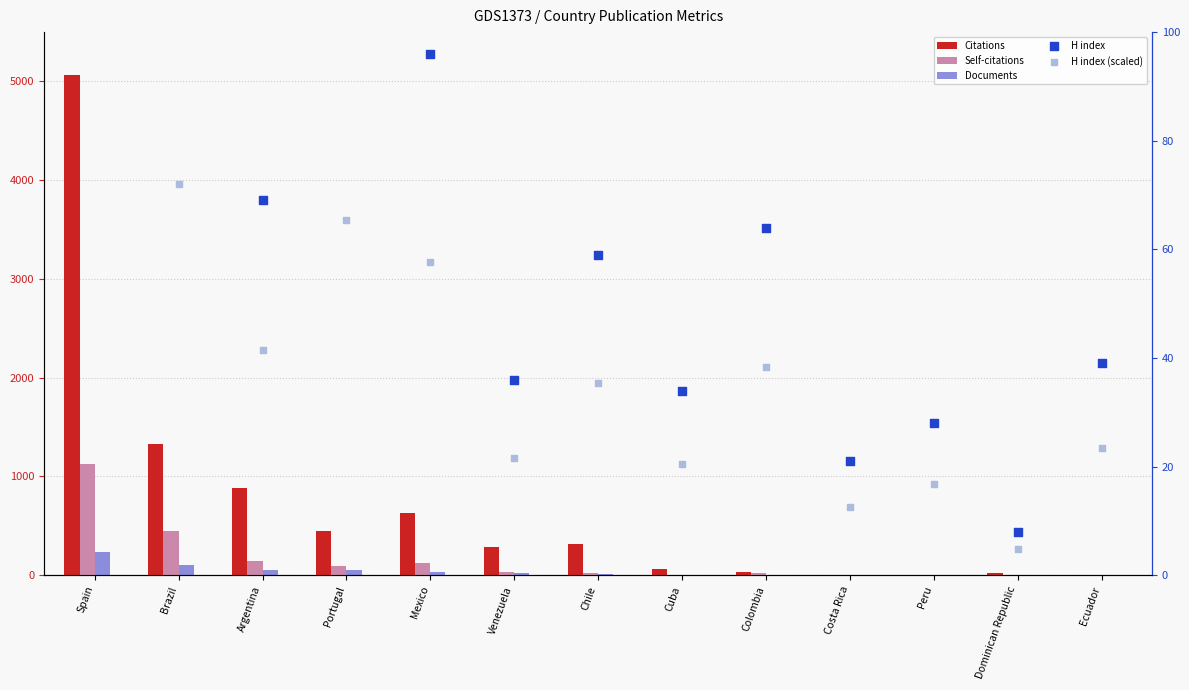

What is the total value across all series at Dominican Republic?

34.8